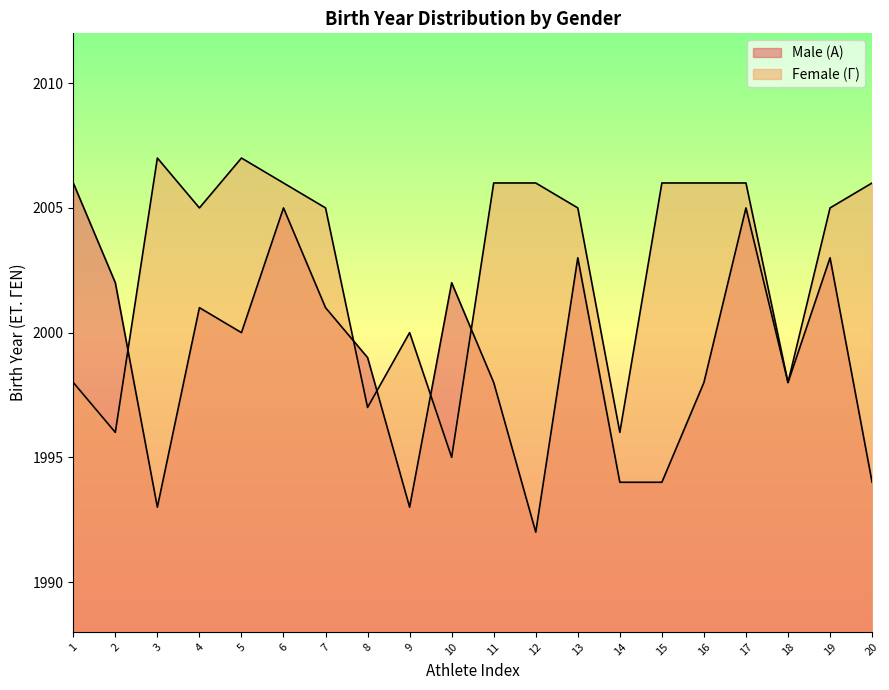

What are all the series names shown in the legend?

Male (Α), Female (Γ)